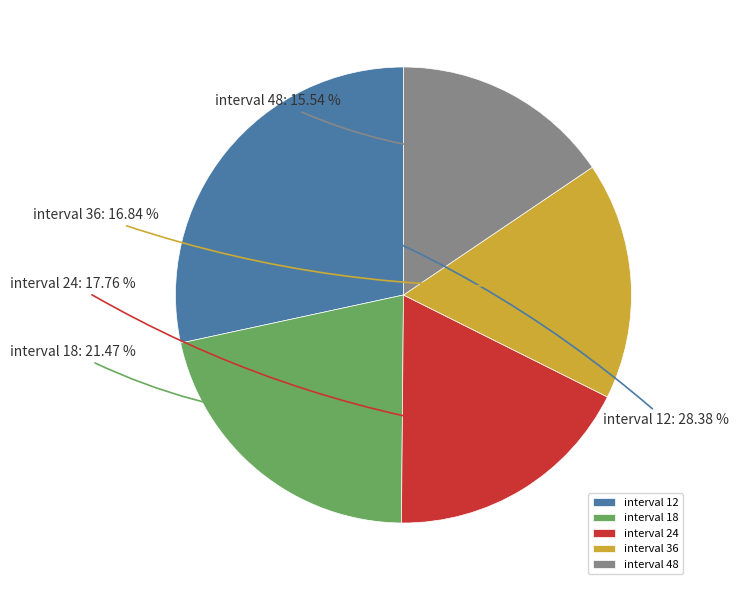

Which slice is the smallest?

interval 48